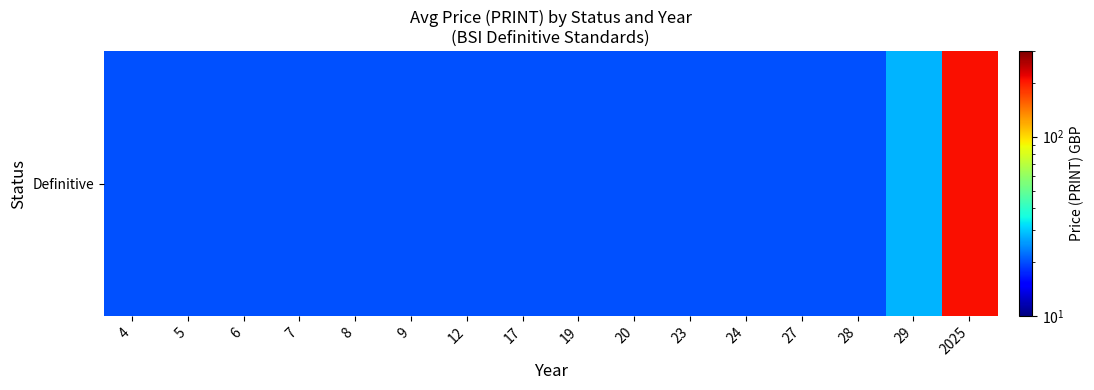

Rank the categories by value from highest to lowest.

2025, 29, 4, 5, 6, 7, 8, 9, 12, 17, 19, 20, 23, 24, 27, 28